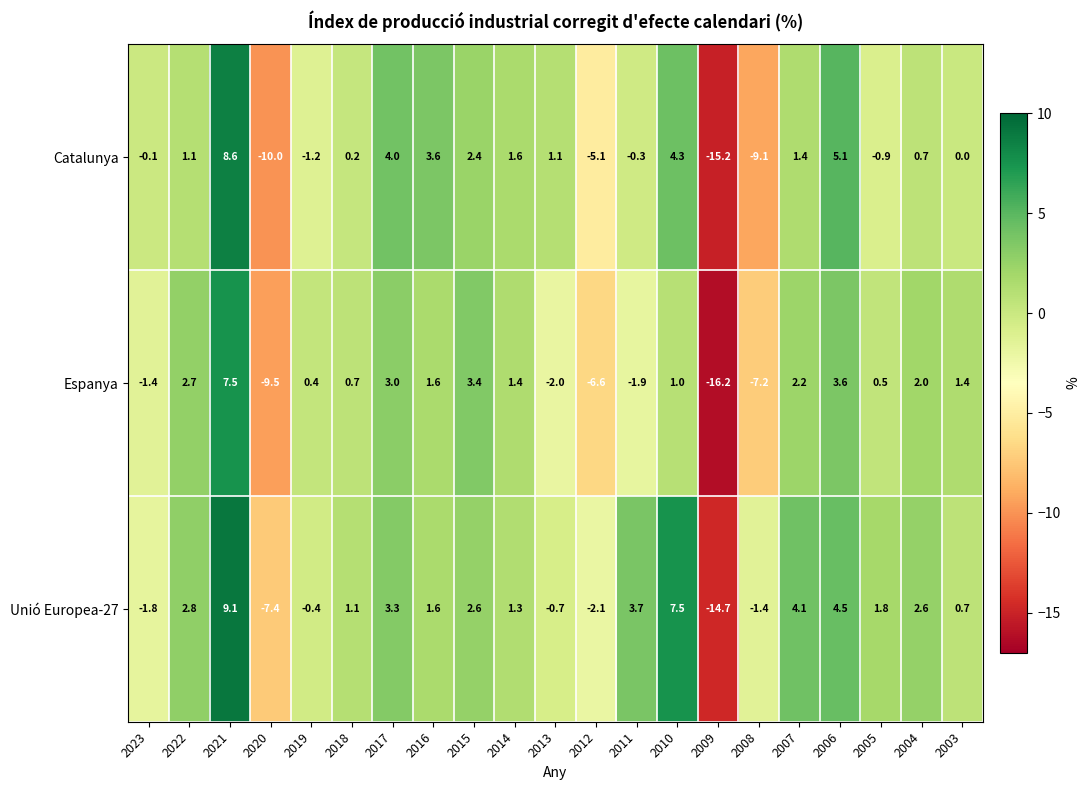

What is the difference between the second highest and minimum values in the Espanya series?

19.8